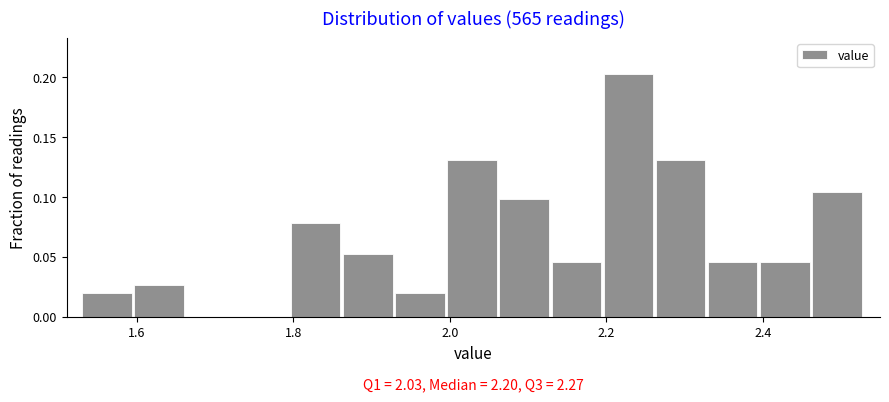

Around what value on the x-axis is the tallest bar? Give the approximate position of its centre, as read against the axis.

2.22